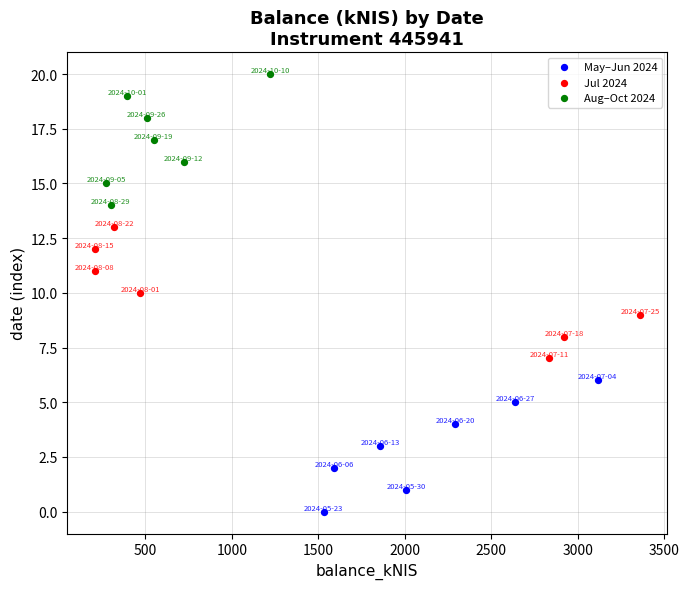

Which series contains the lowest Y value?

May–Jun 2024